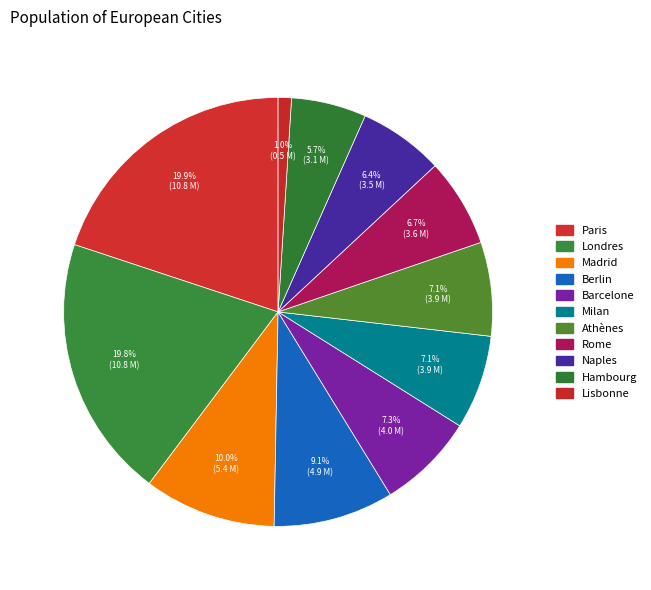

Combined, do Barcelone and Rome account for over 50%?

No